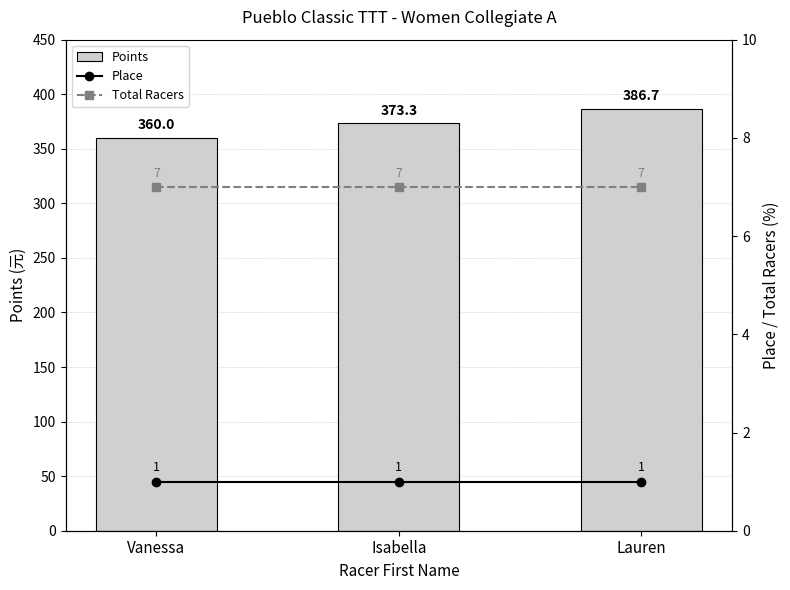

Reading left to right, extract all data points from this chart.

Points: 360.0	373.3	386.7
Place: 1.0	1.0	1.0
Total Racers: 7.0	7.0	7.0